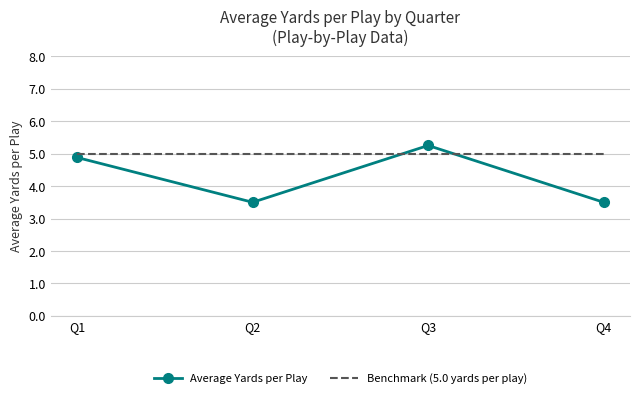

What is the sum of the Average Yards per Play values at Q2 and Q1?

8.4